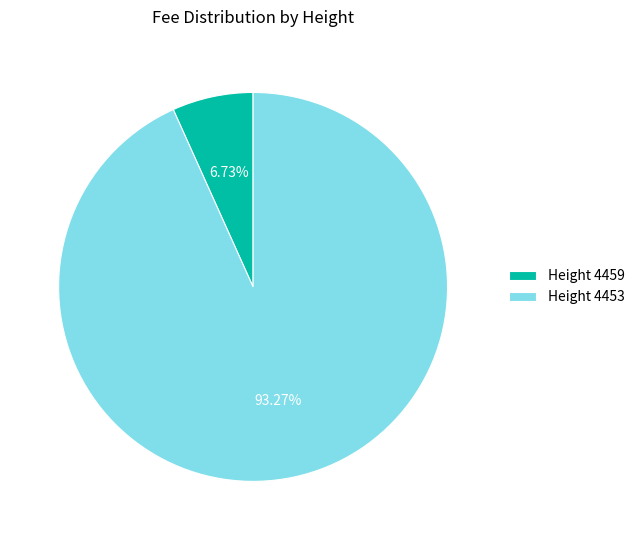

To the nearest percent, what is the average slice percentage?

50%